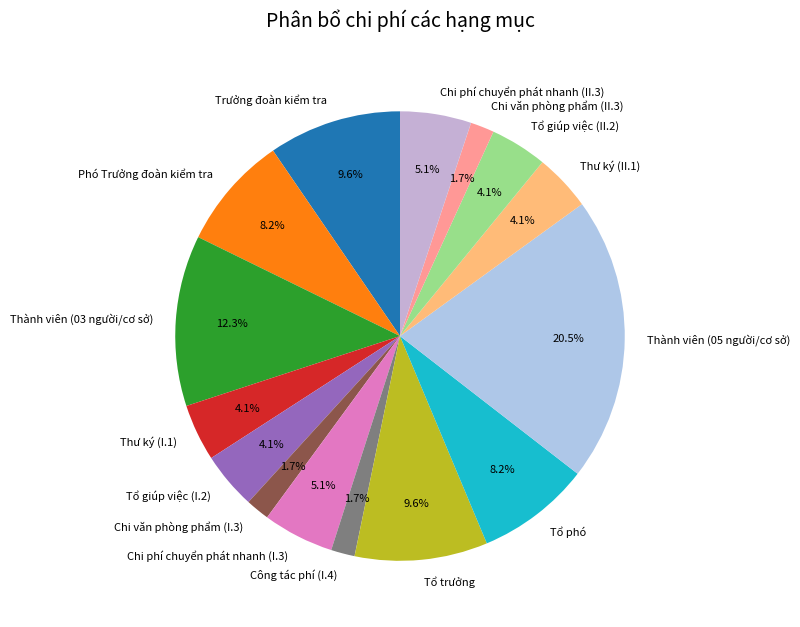

The Thành viên (03 người/cơ sở) slice represents 12% of the pie. True or false?

True